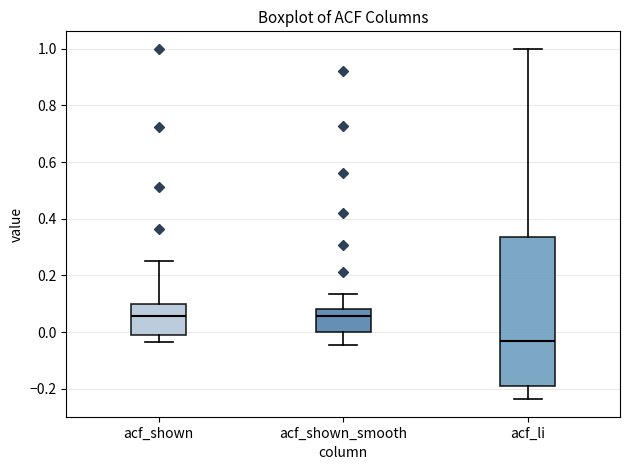

Reading left to right, transcribe this box plot: for each box, give where its median line is, the range the box spans, and where its two whiskers end, as read against the y-axis. The values are not printed on the chart, so give them approximately, as read against the axis.

acf_shown: median 0.06, box 0.00 to 0.10, whiskers -0.04 to 0.26
acf_shown_smooth: median 0.06, box 0.00 to 0.08, whiskers -0.04 to 0.14
acf_li: median -0.04, box -0.20 to 0.34, whiskers -0.24 to 1.00